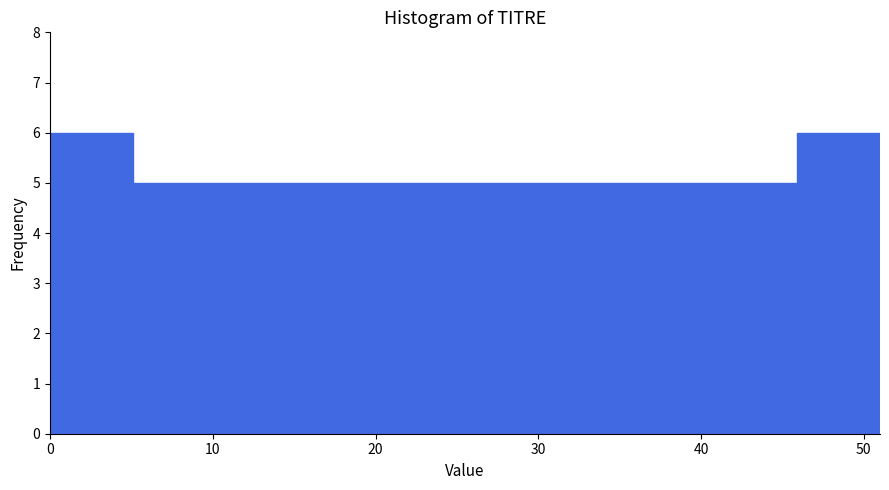

Reading left to right, list every bar in this chart as the range it spans on the x-axis followed by its height. Neither the bar edges nor the heights are printed on the chart, so give them approximately, as read against the axes.

0.0 to 5.1: 6
5.1 to 10.2: 5
10.2 to 15.3: 5
15.3 to 20.4: 5
20.4 to 25.5: 5
25.5 to 30.6: 5
30.6 to 35.7: 5
35.7 to 40.8: 5
40.8 to 45.9: 5
45.9 to 51.0: 6